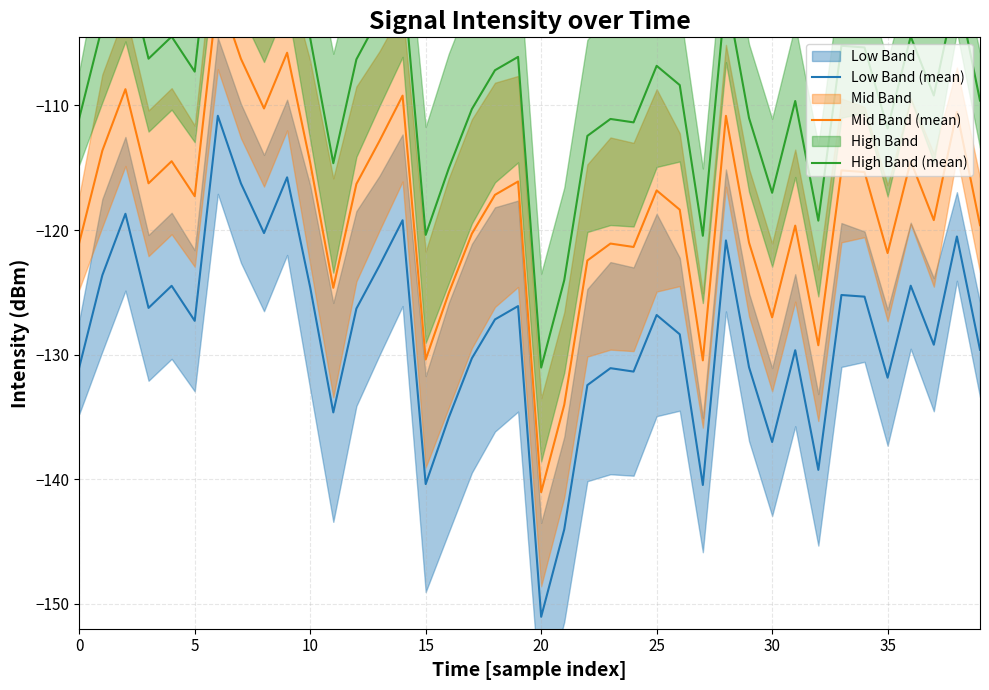

True or false: Low Band (mean) has a value of -131.8 at 35.

True